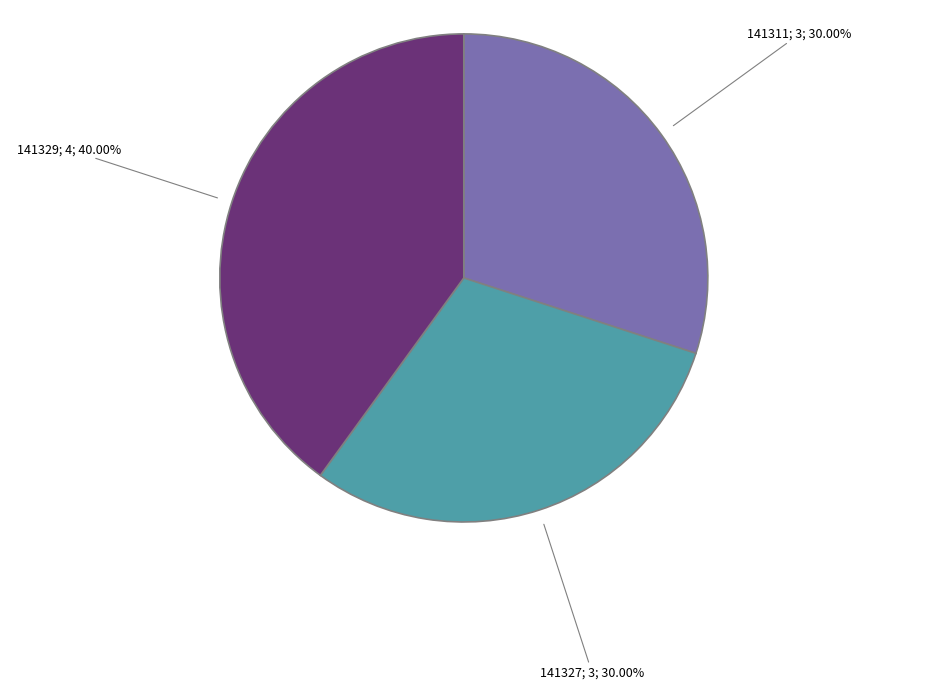

Is there any slice that represents more than half of the pie?

No